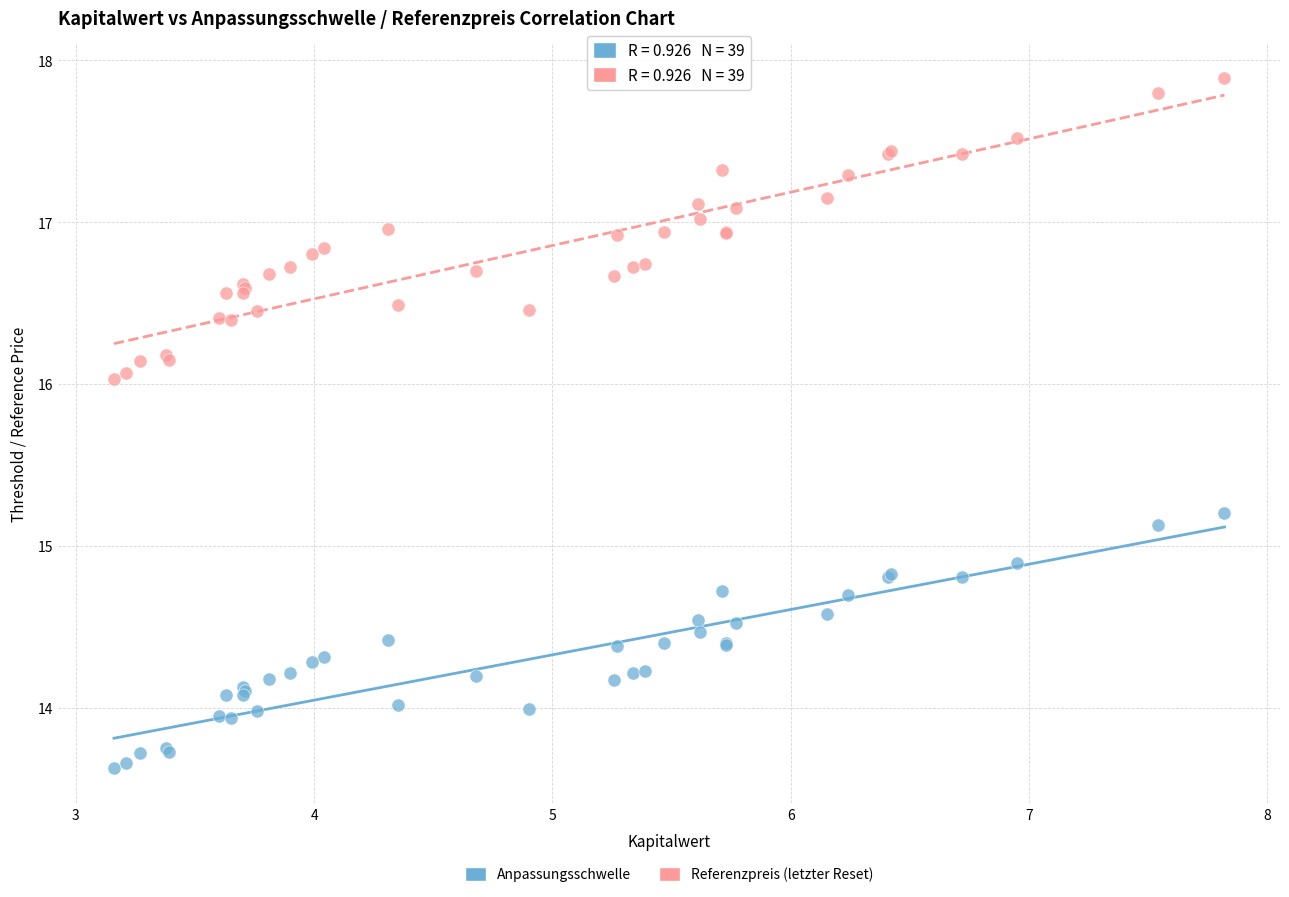

Which series has the widest spread of Y values?

Referenzpreis (letzter Reset)